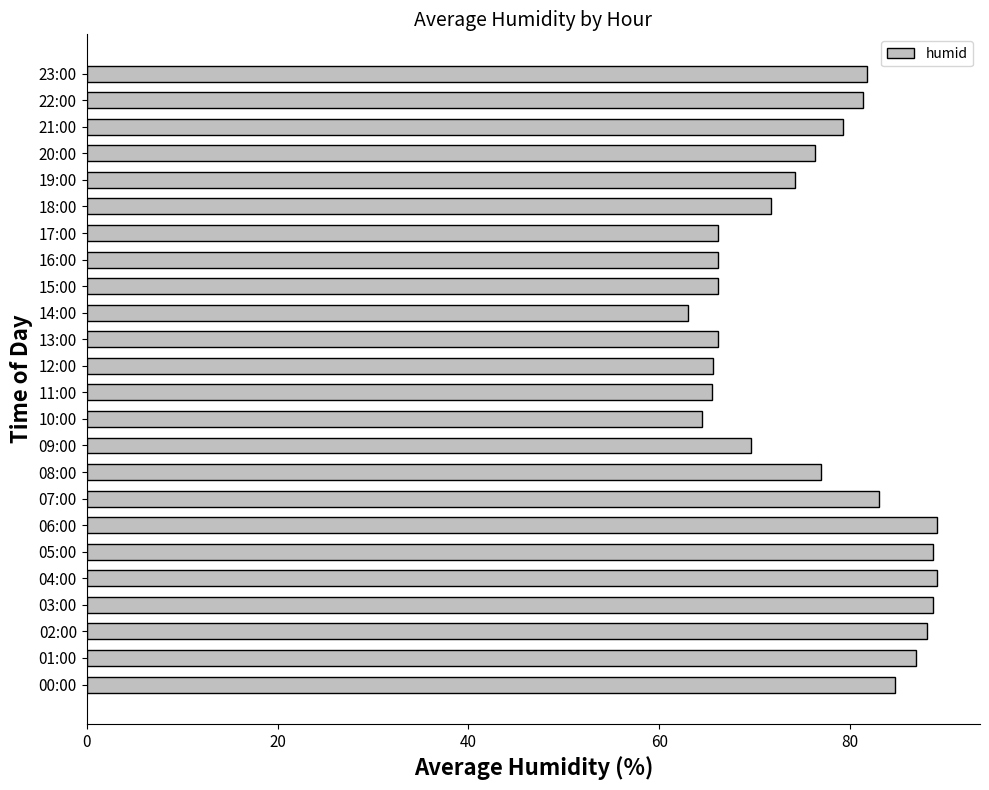

What is the approximate value at 00:00?

84.8